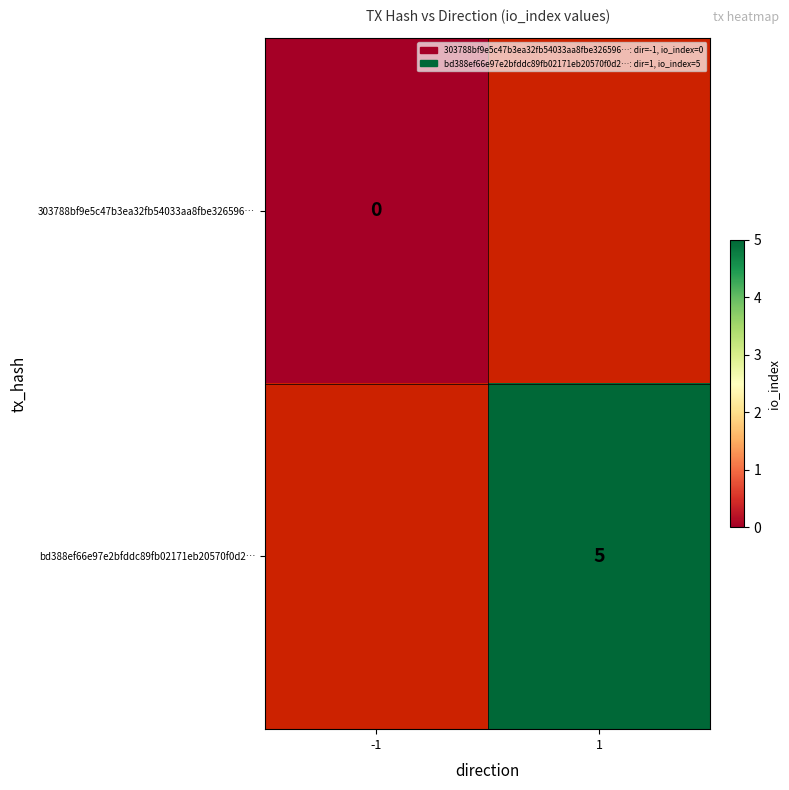

Is the value of 303788bf9e5c47b3ea32fb54033aa8fbe326596… at -1 greater than the value of bd388ef66e97e2bfddc89fb02171eb20570f0d2… at 1?

No